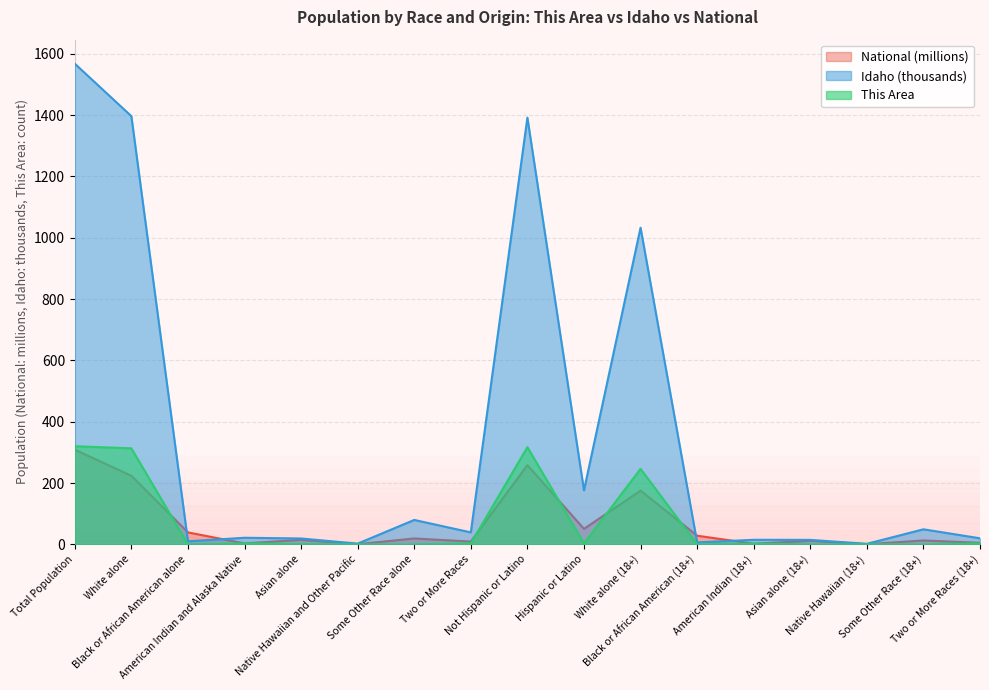

Which has a higher value, Two or More Races or Native Hawaiian (18+)?

Two or More Races